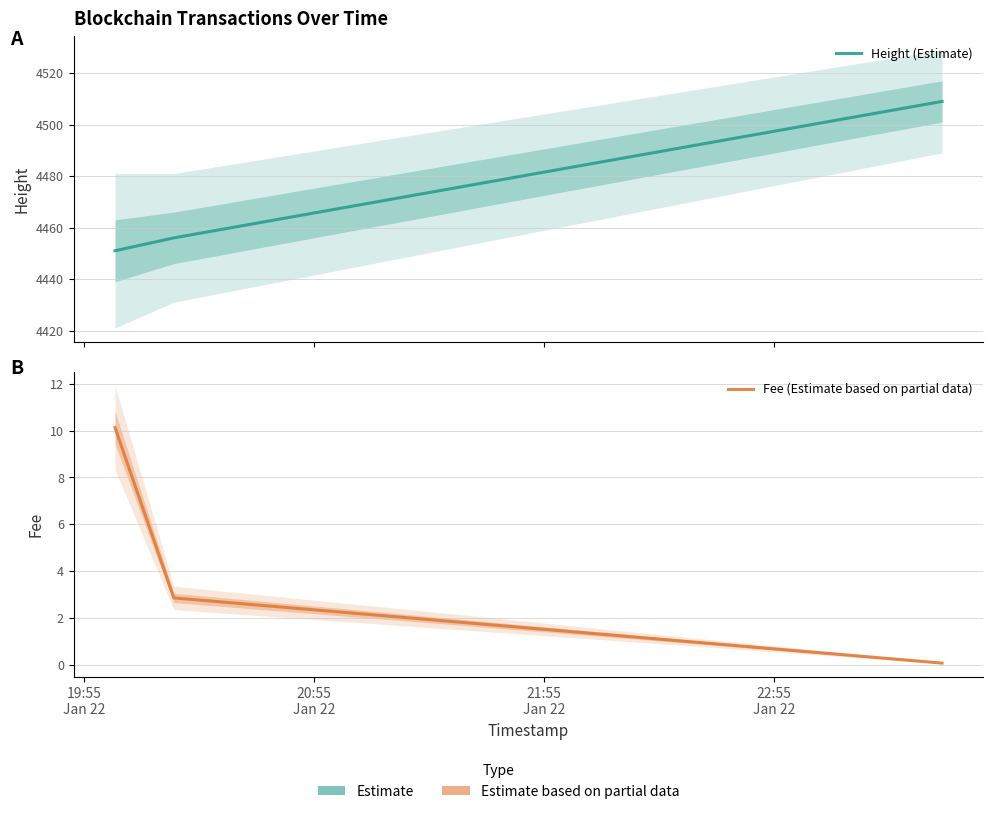

What is the value of the Height (Estimate) point at the 1st from the left?

4451.0